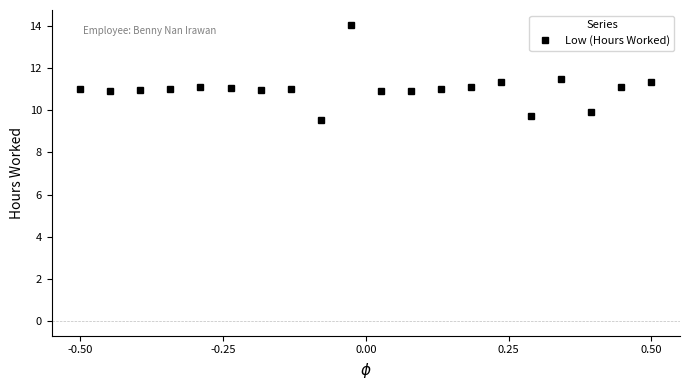

True or false: the data has more than 0 interior local peaks.

True